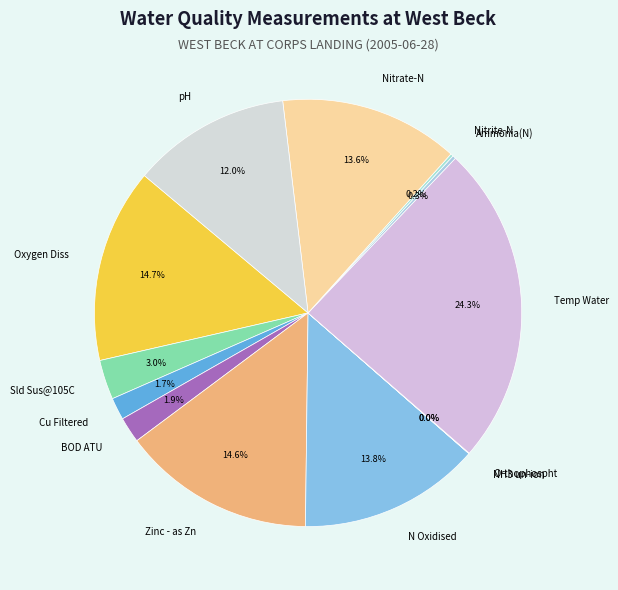

Does any single category account for the majority?

No